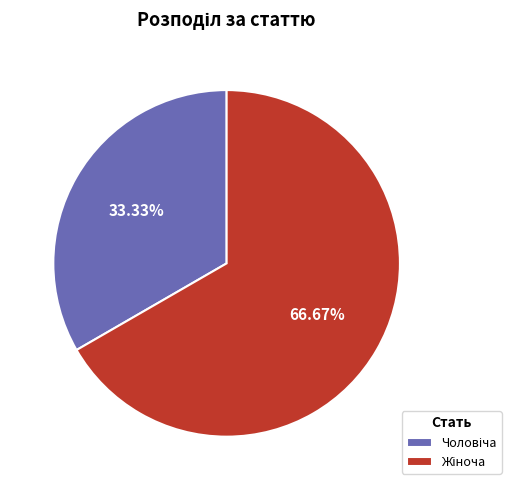

Is there any slice that represents more than half of the pie?

Yes